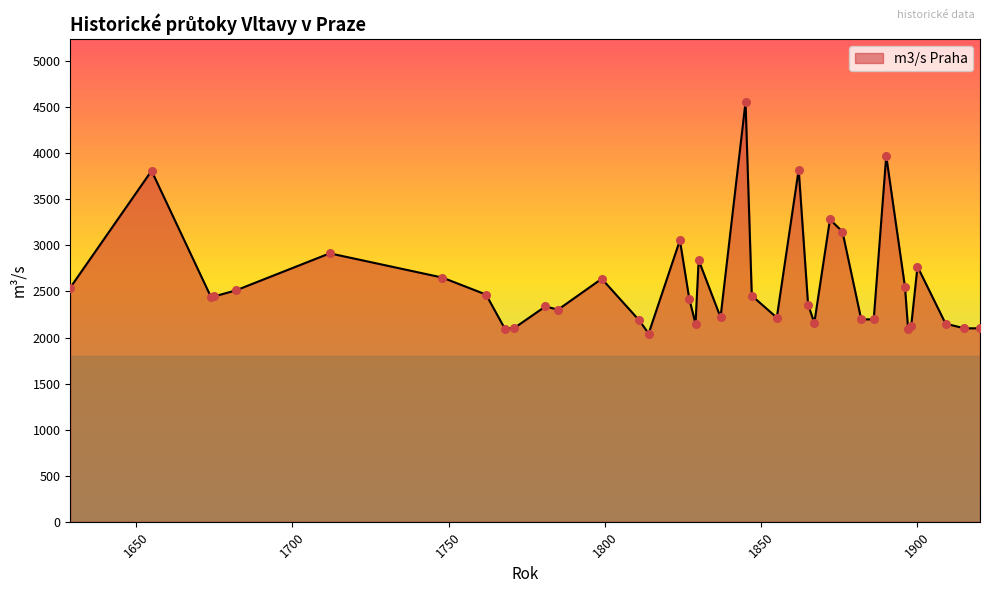

What is the difference between the maximum and minimum values?

2514